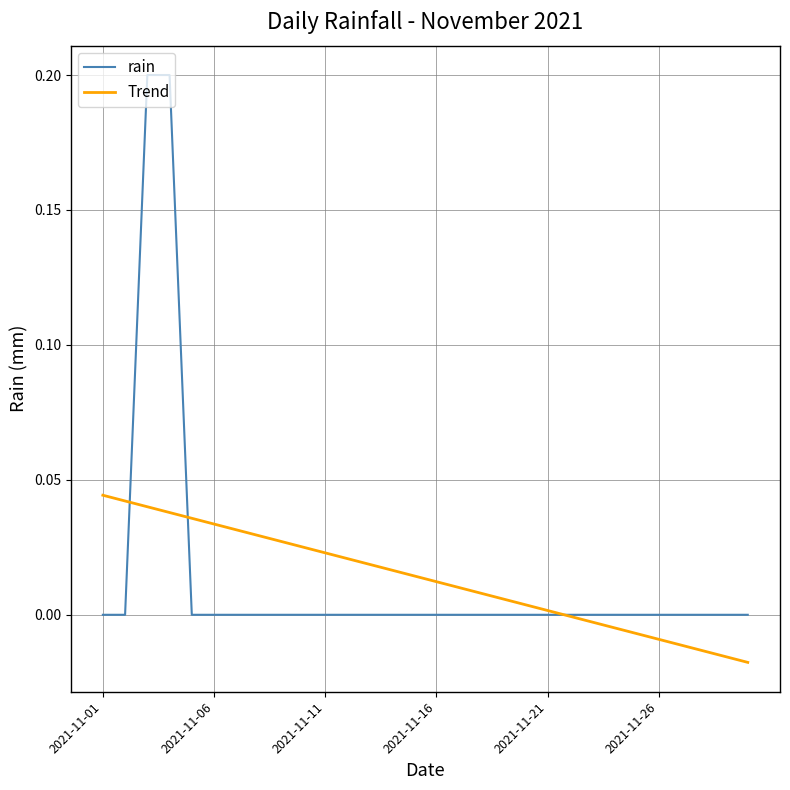

List the series in order of their peak value, lowest first.

Trend, rain